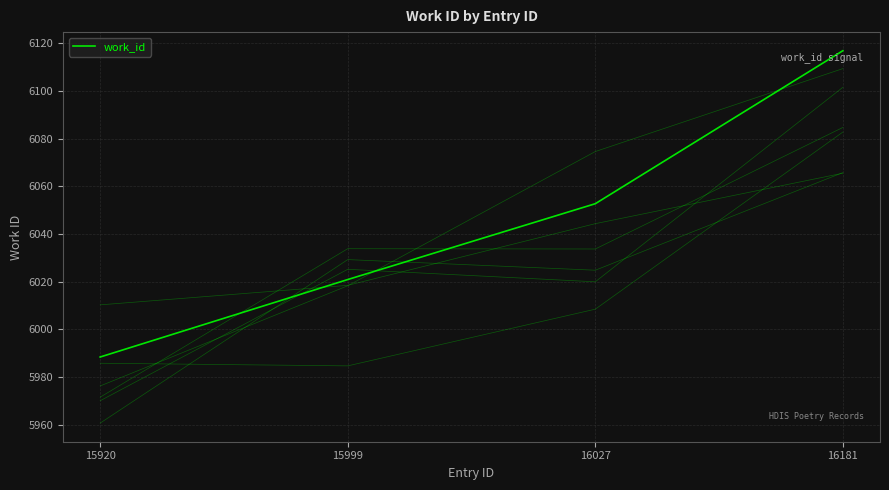

True or false: the data has more than 2 interior local peaks.

False